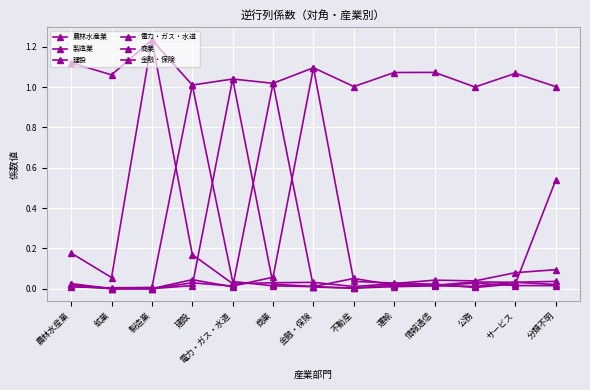

At which category is the sum across all series the highest?

製造業